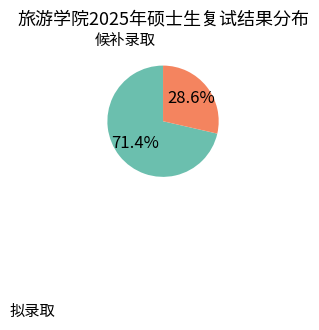

To the nearest percent, what is the difference between the largest and smallest slice percentages?

43%